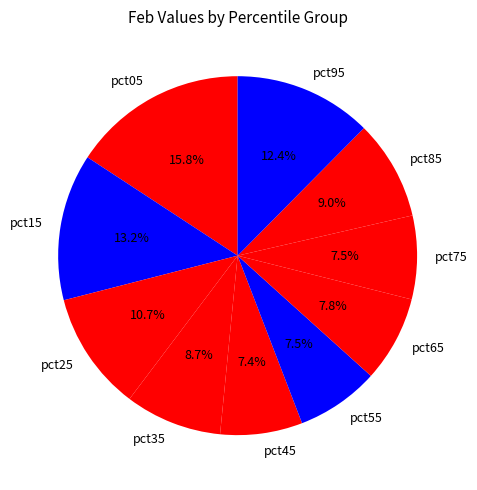

Combined, what portion of the pie is pct05 and pct45?

23.2%